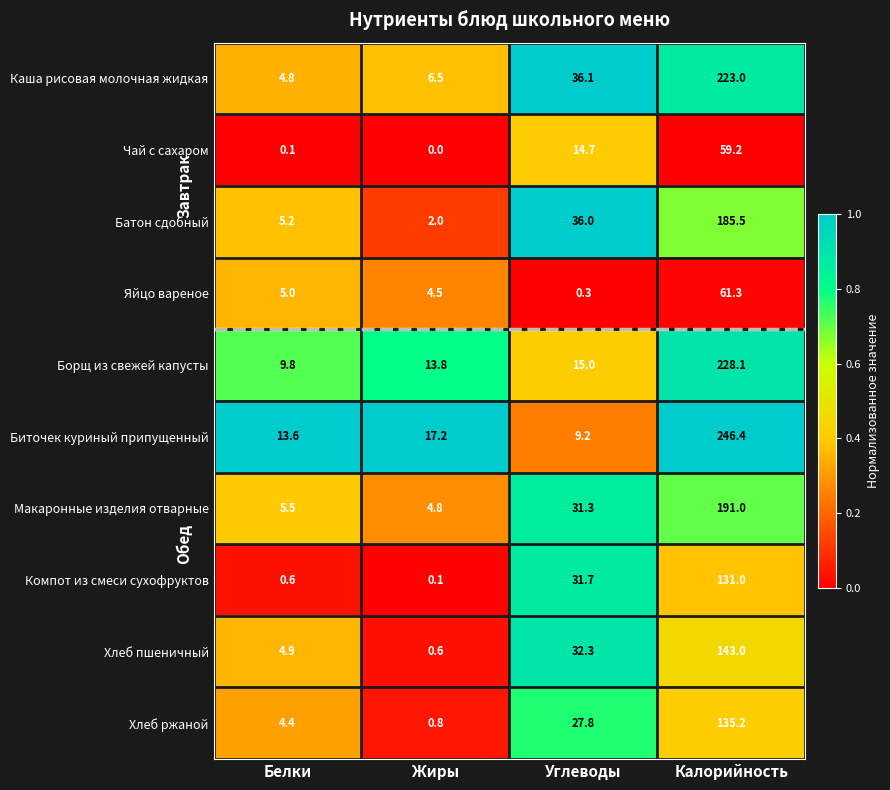

What is the difference between the maximum and second lowest values in the Макаронные изделия отварные series?

185.5